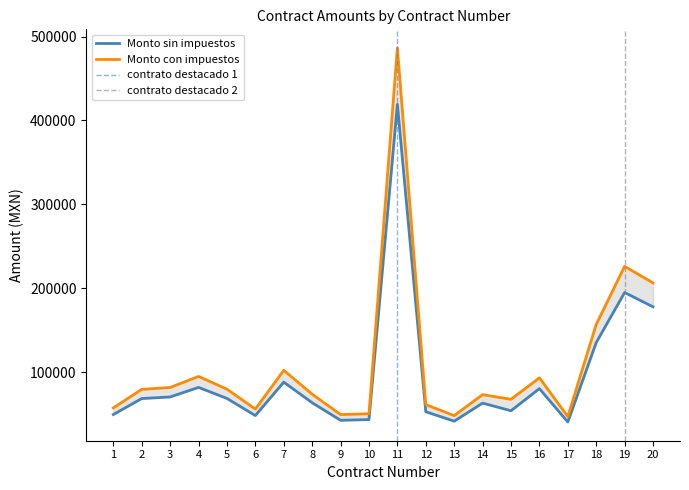

Is this an area chart (filled region under the line)?

No